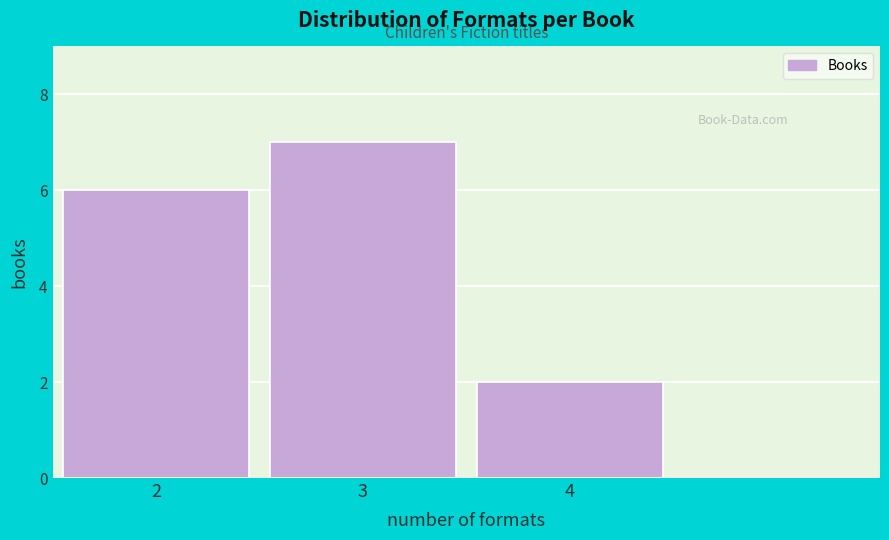

Reading right to left, transcribe all the data shown in this chart.

4=2	3=7	2=6